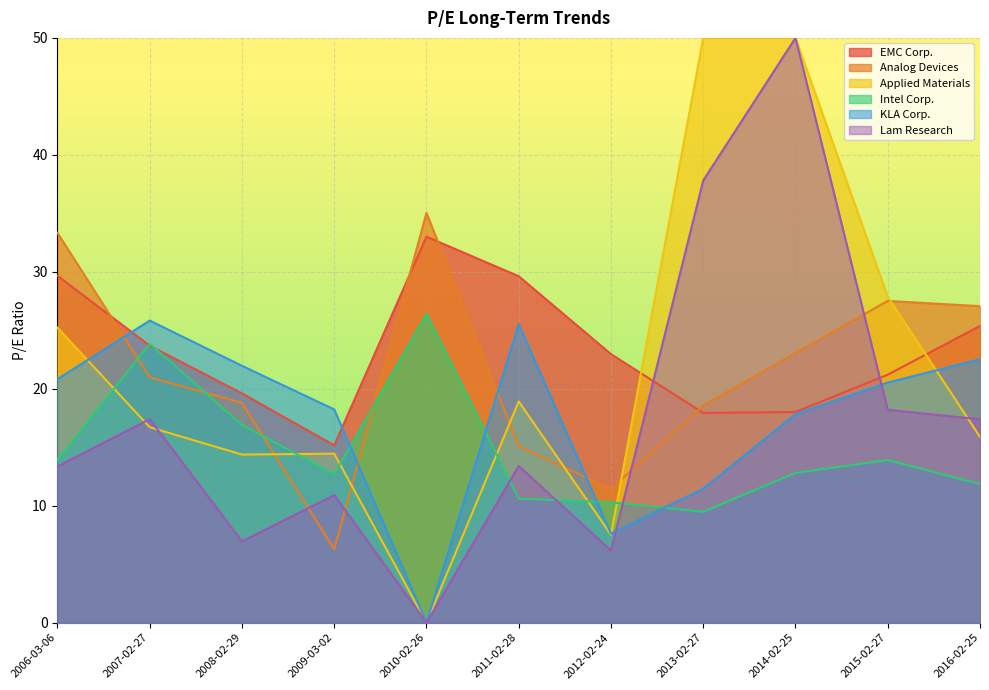

What is the spread (max minus min) of values at 2013-02-27?

40.5